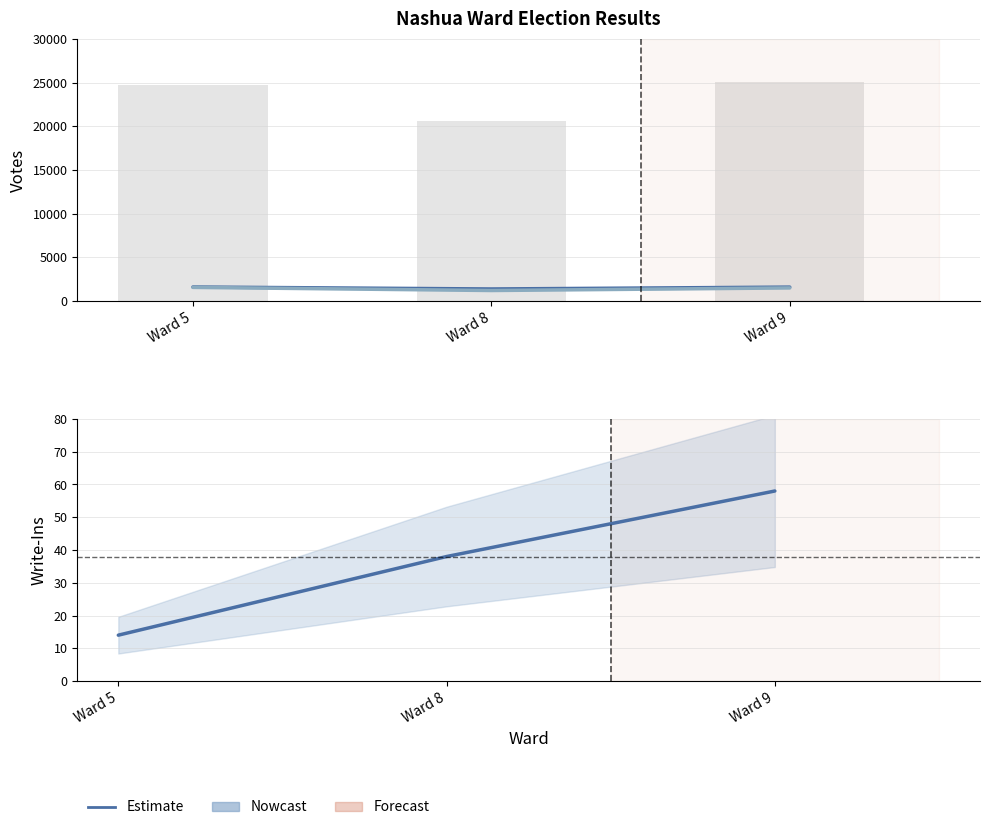

Rank the series at Ward 5 from lowest to highest value.

Write-Ins, Kevin J. Brown, Peter Silva, Total Votes Cast